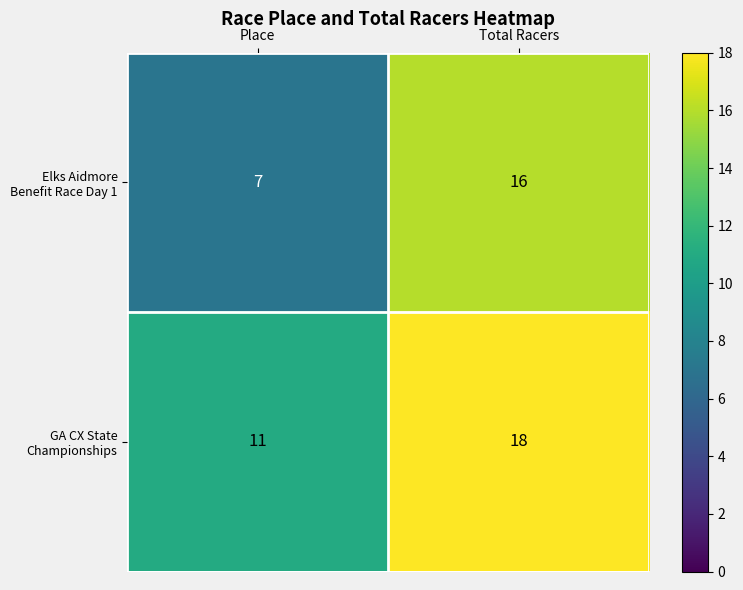

Which label corresponds to the largest value in the chart?

Total Racers